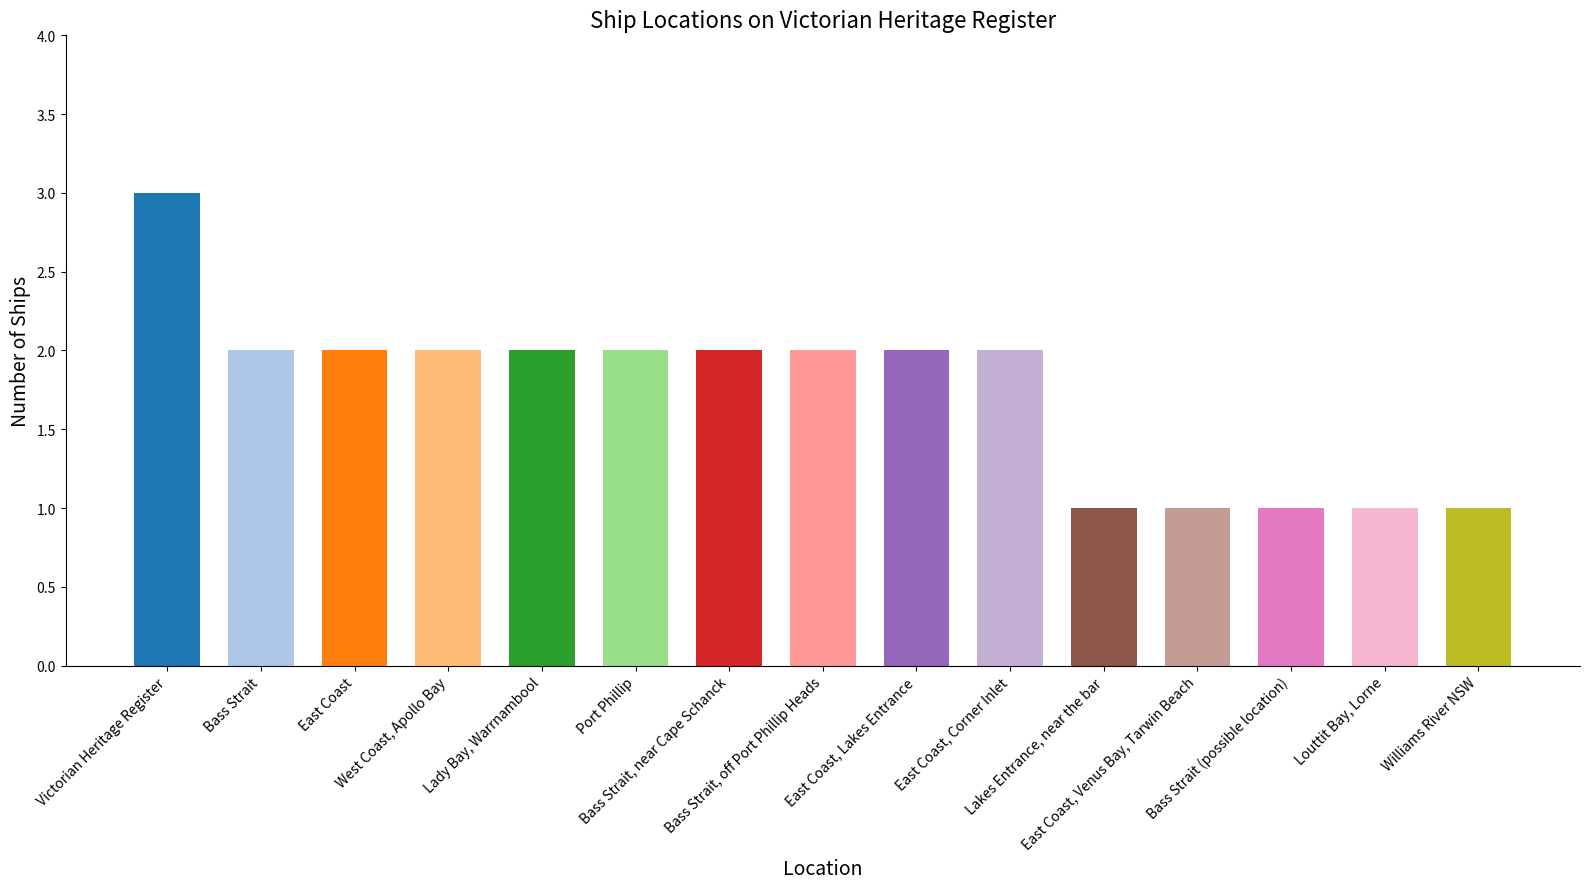

How many series are shown in this chart?

1